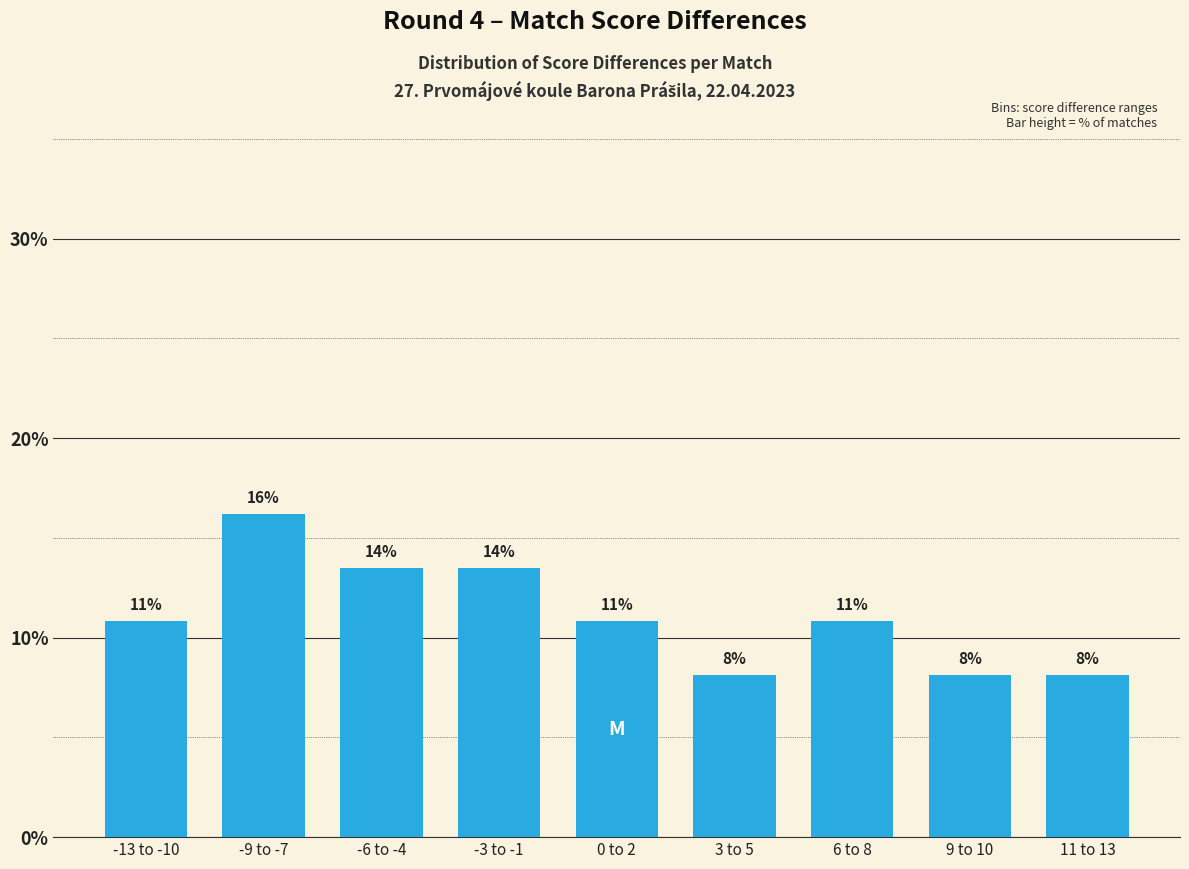

How many bars are there in total?

9